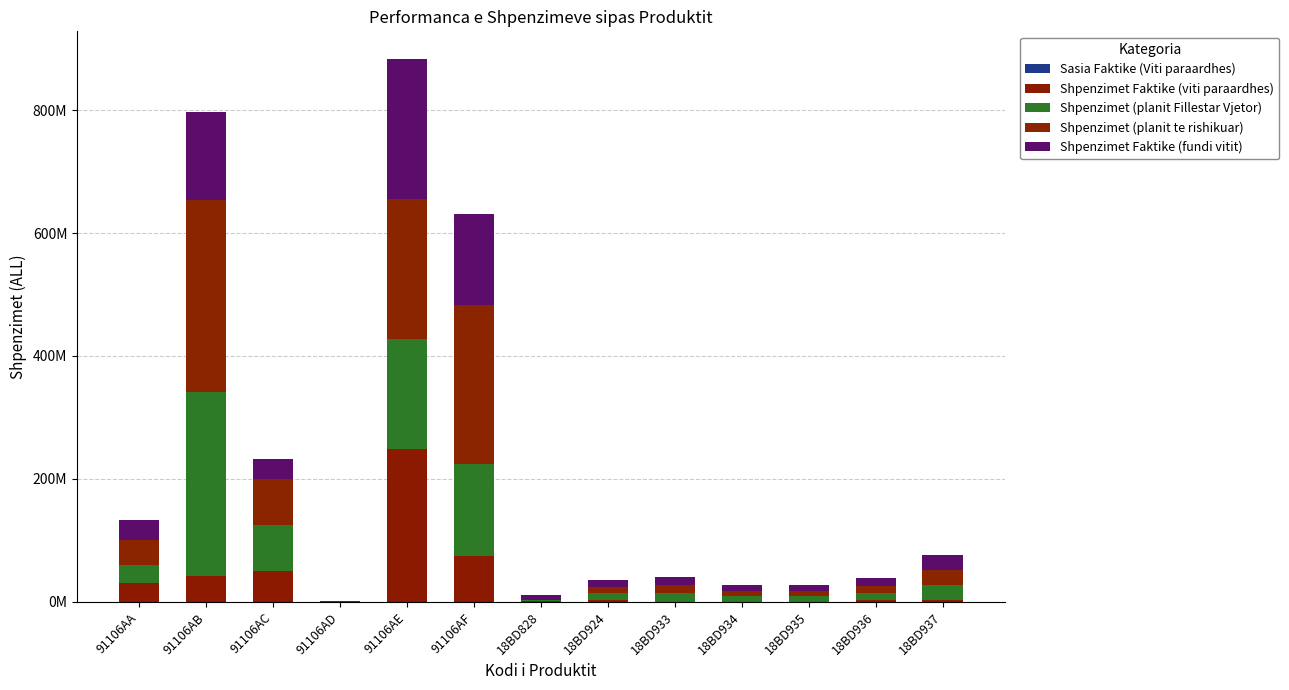

True or false: Shpenzimet (planit te rishikuar) has a value of 258947499.0 at 91106AF.

True